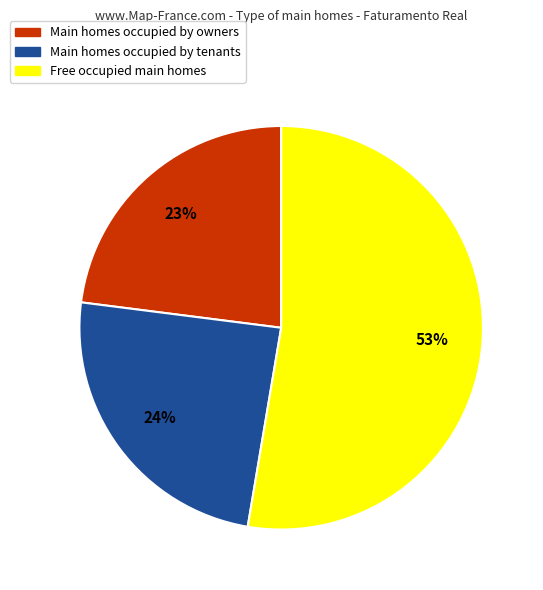

Is there a majority slice in this chart?

Yes